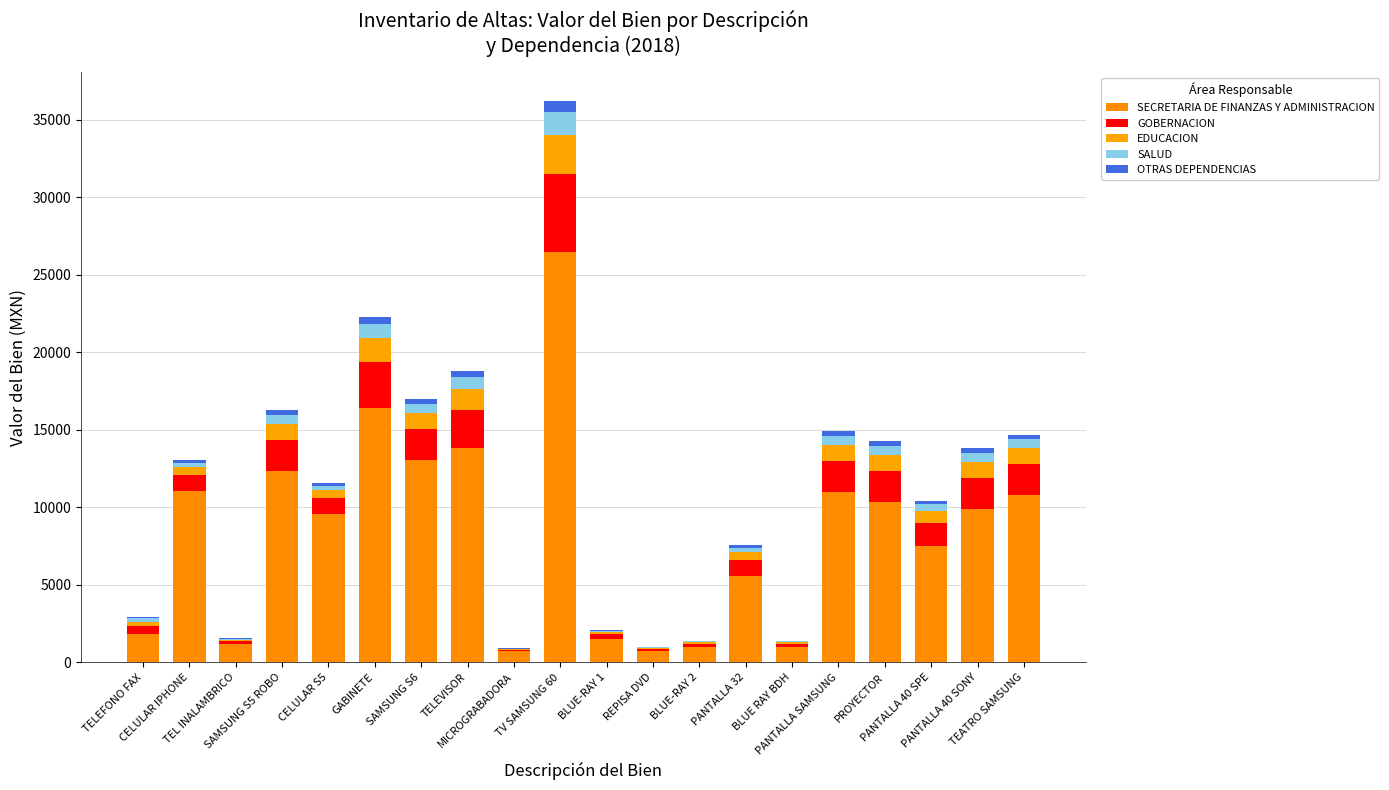

Which series has the largest range (max minus min)?

SECRETARIA DE FINANZAS Y ADMINISTRACION